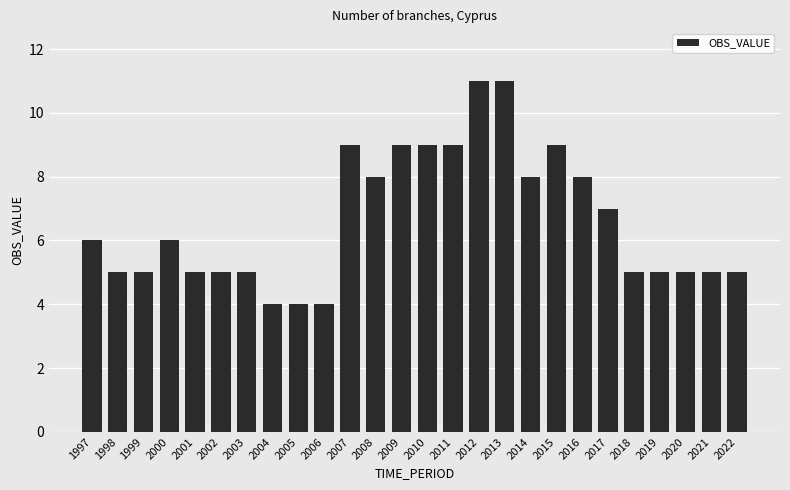

What is the smallest value displayed?

4